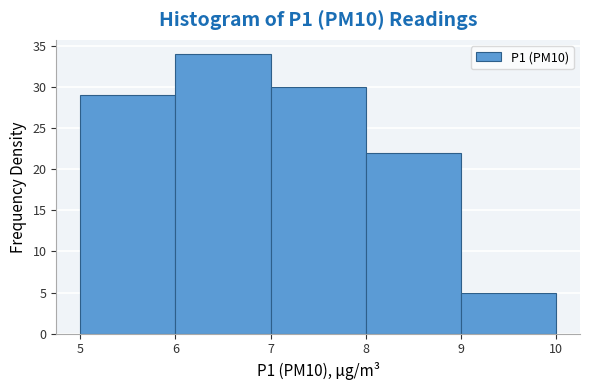

Reading left to right, transcribe this chart: for each bar, give the range it covers on the x-axis and its height. The values are not printed on the chart, so give them approximately, as read against the axis.

5 to 6: 29
6 to 7: 34
7 to 8: 30
8 to 9: 22
9 to 10: 5